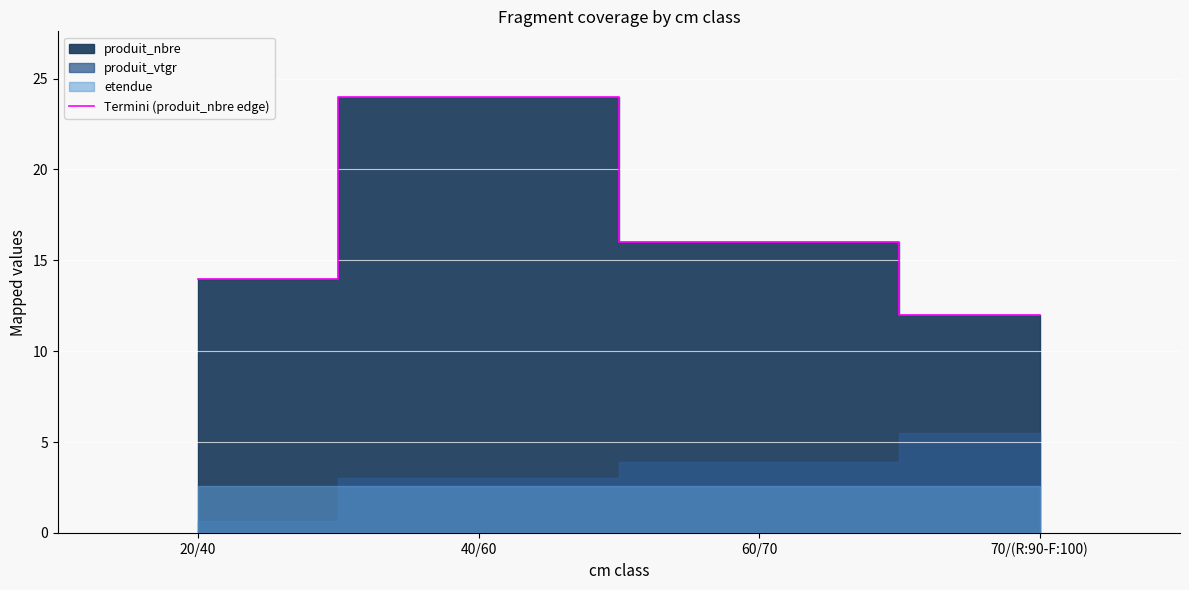

At which label does the data first exceed 16?

40/60